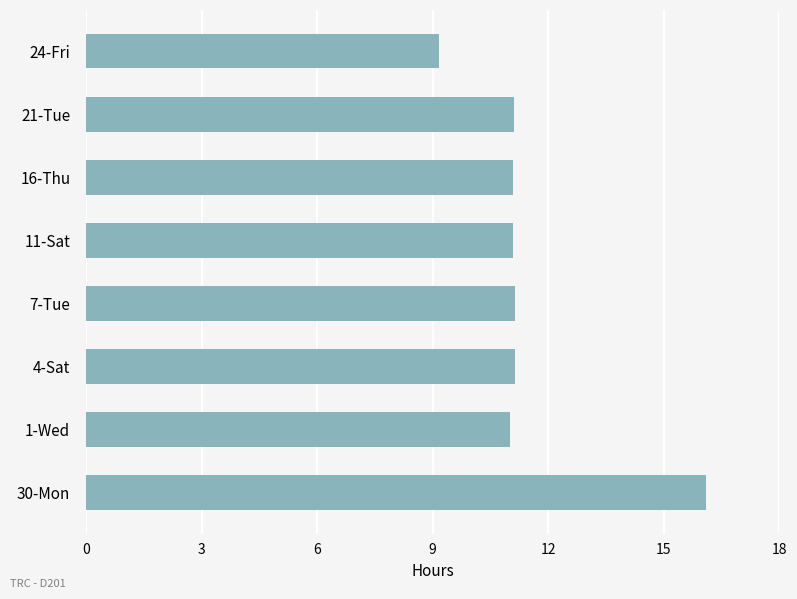

Reading bottom to top, list all the values displayed in this chart.

16.1	11.0	11.1	11.1	11.1	11.1	11.1	9.2